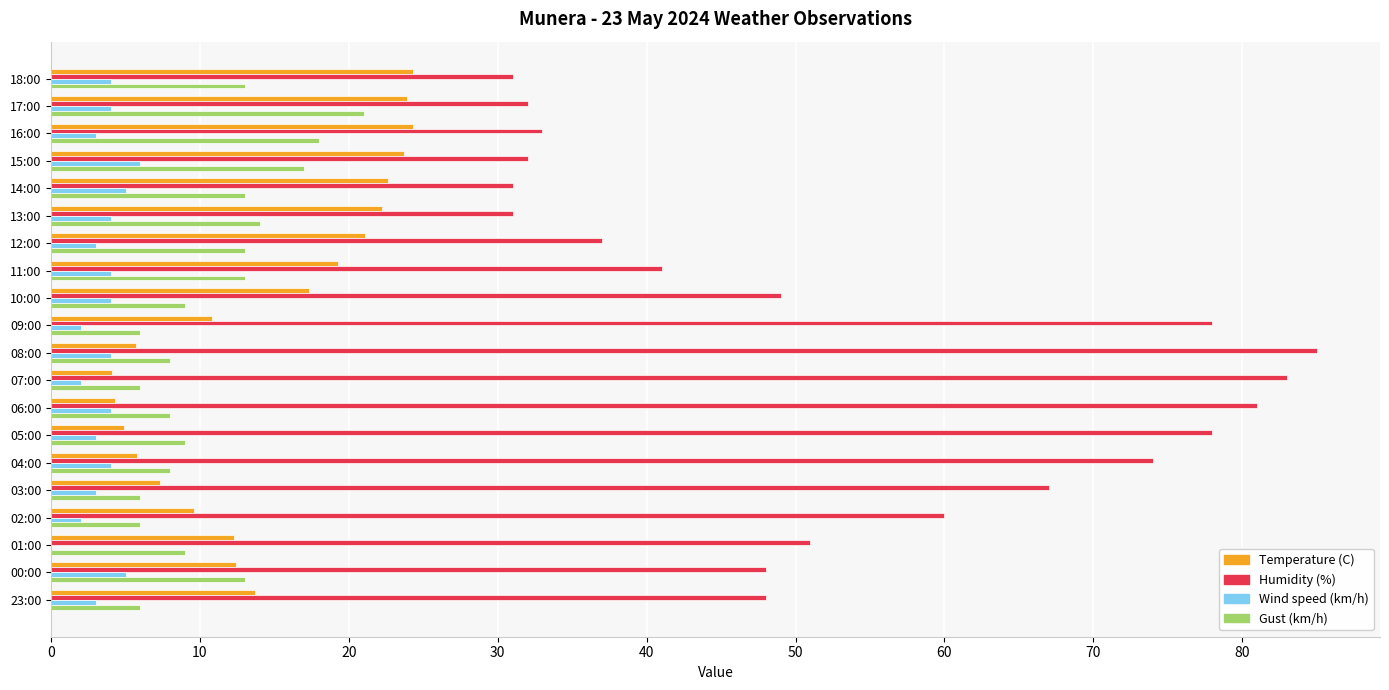

What is the sum of the Humidity (%) values at 09:00 and 05:00?

156.0